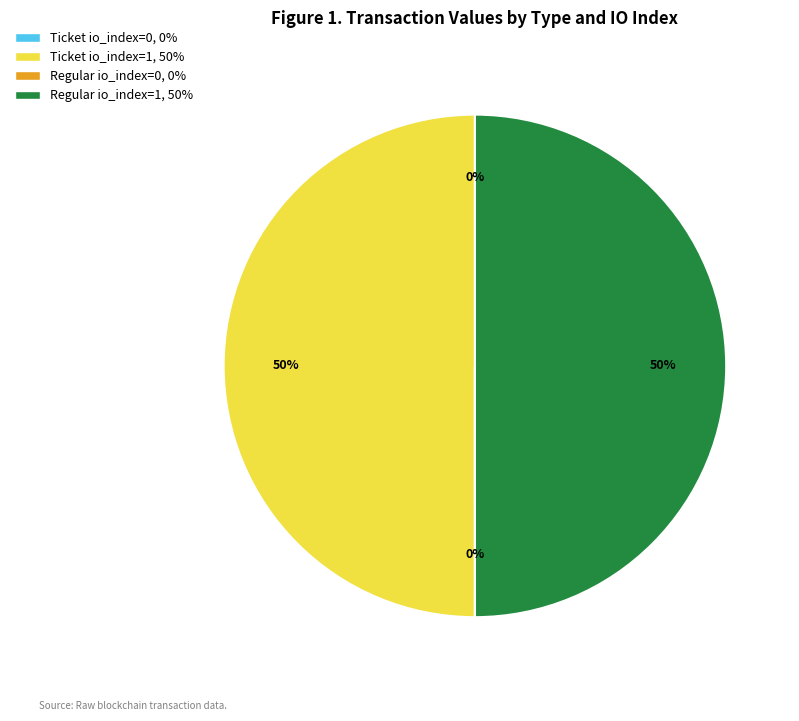

Do Ticket io_index=1 and Regular io_index=1 together represent more than half of the pie?

Yes